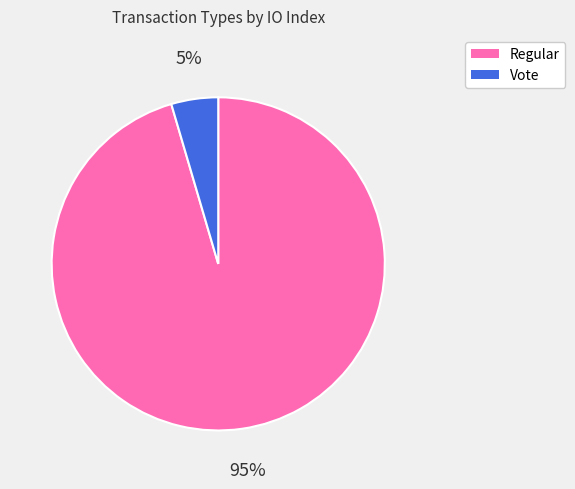

Which has a higher value, Regular or Vote?

Regular